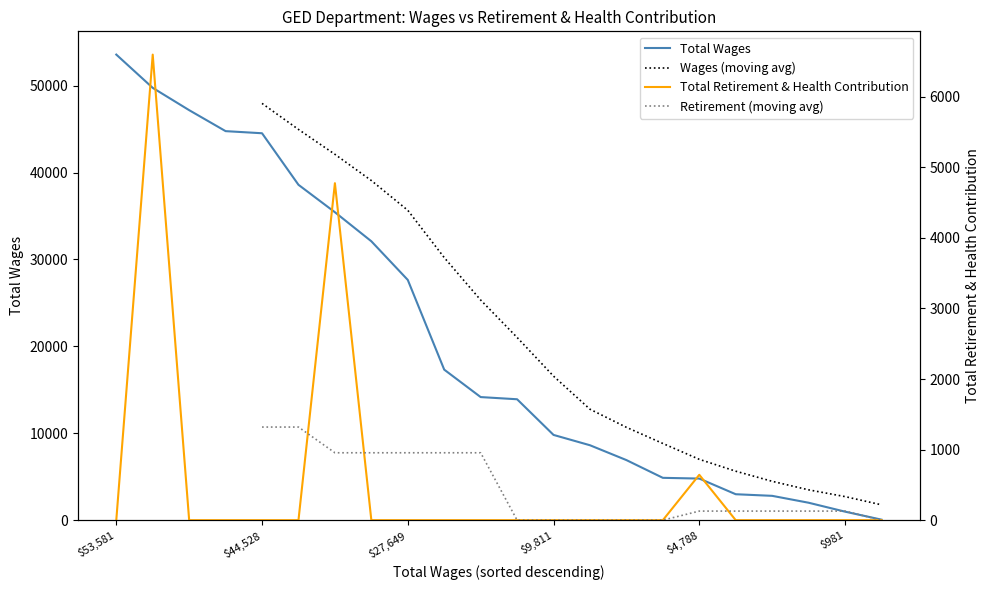

At how many categories does at least one series exceed 17713?

9